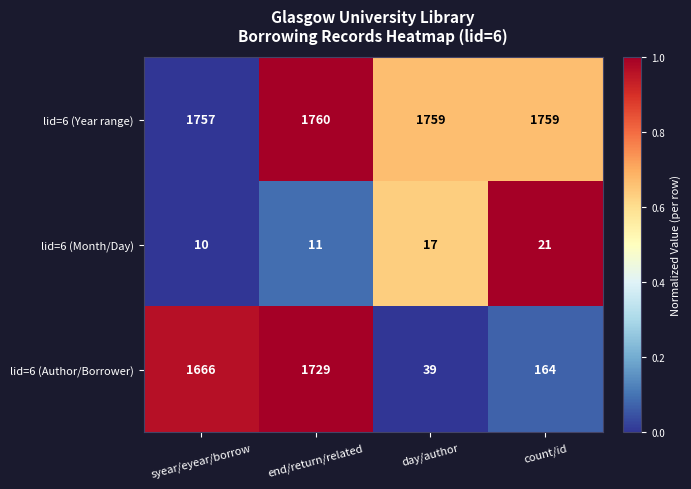

At which category does the chart reach its peak across all series?

end/return/related